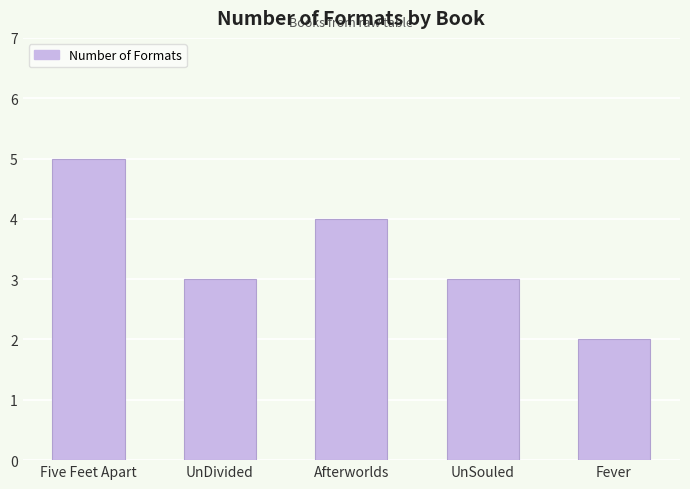

What is the change in value from Afterworlds to UnSouled?

-1